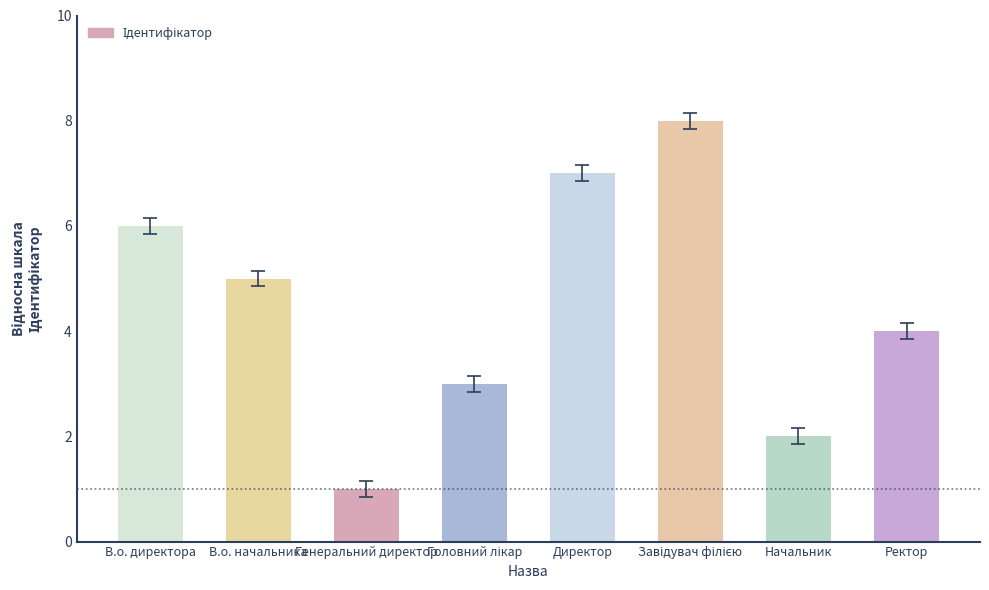

What is the label of the 1st bar from the right?

Ректор